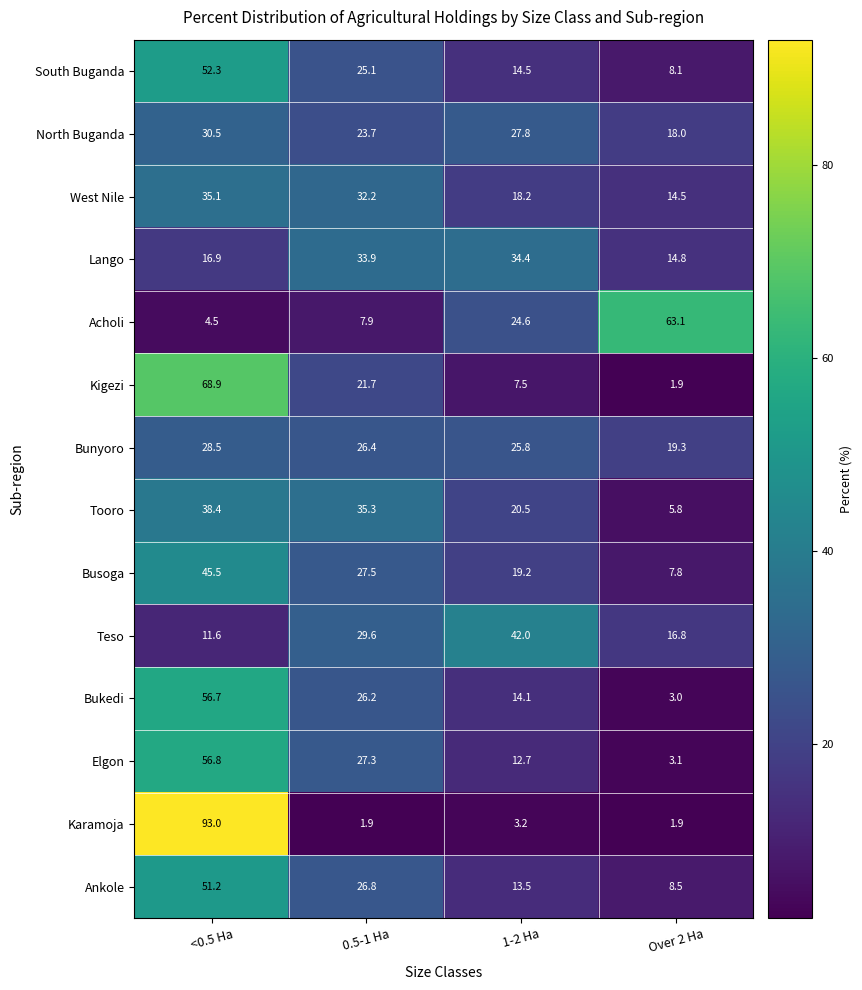

What is the difference between the Elgon values at <0.5 Ha and 1-2 Ha?

44.1